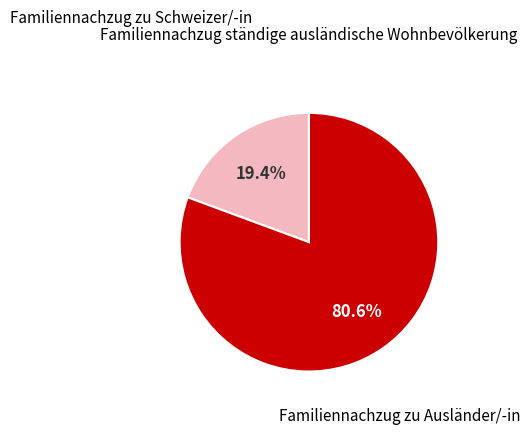

Is there a majority slice in this chart?

Yes